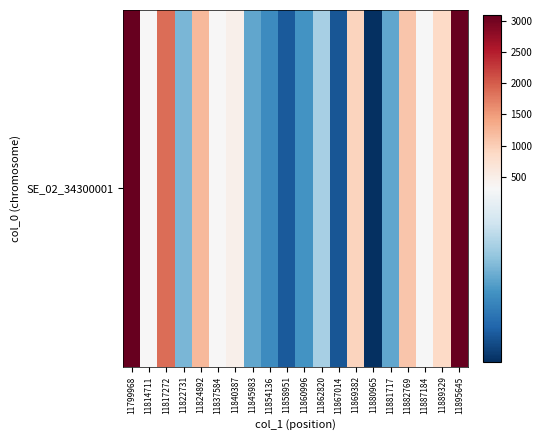

What is the difference between the second highest and minimum values?

3006.5